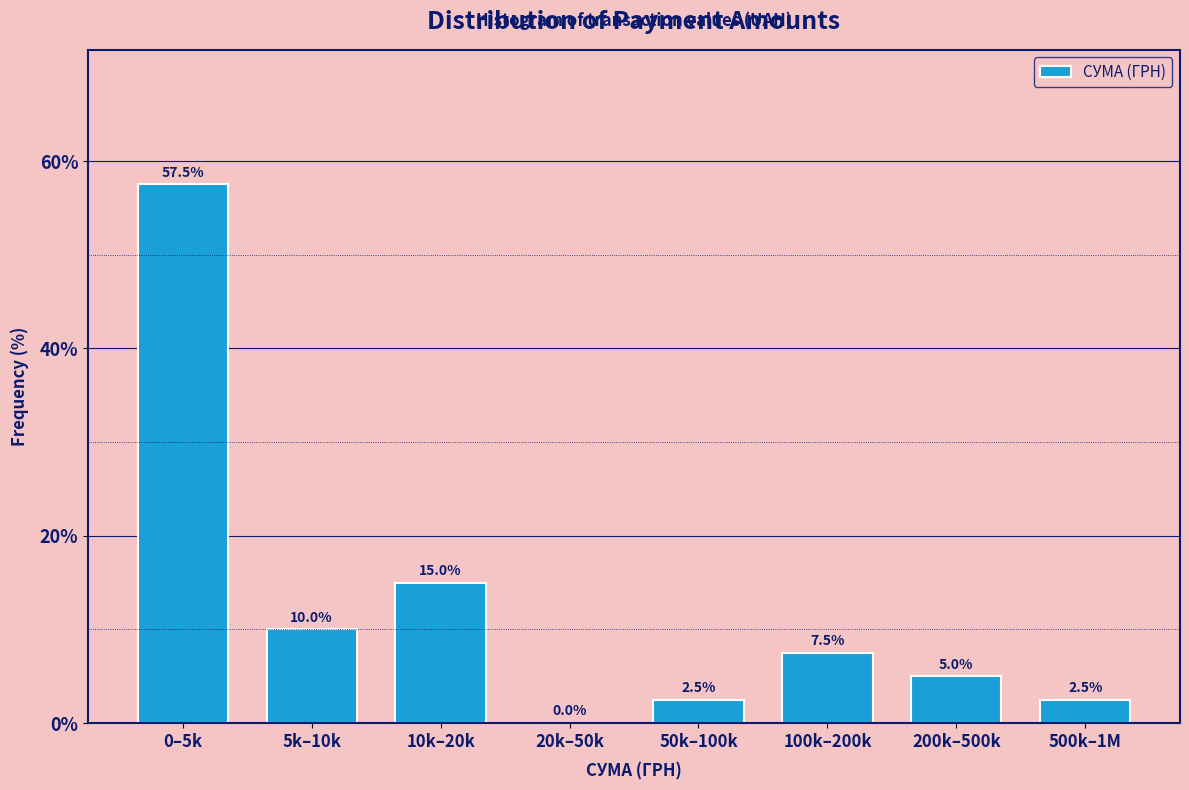

Reading left to right, what are all the values shown in this chart?

0–5k=57.5	5k–10k=10.0	10k–20k=15.0	20k–50k=0.0	50k–100k=2.5	100k–200k=7.5	200k–500k=5.0	500k–1M=2.5